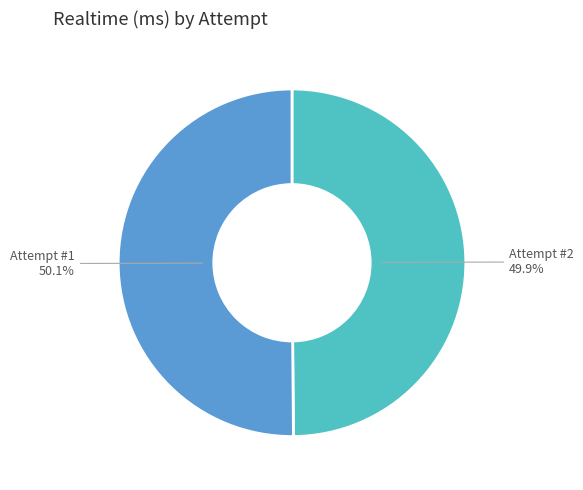

How many segments does this pie chart have?

2